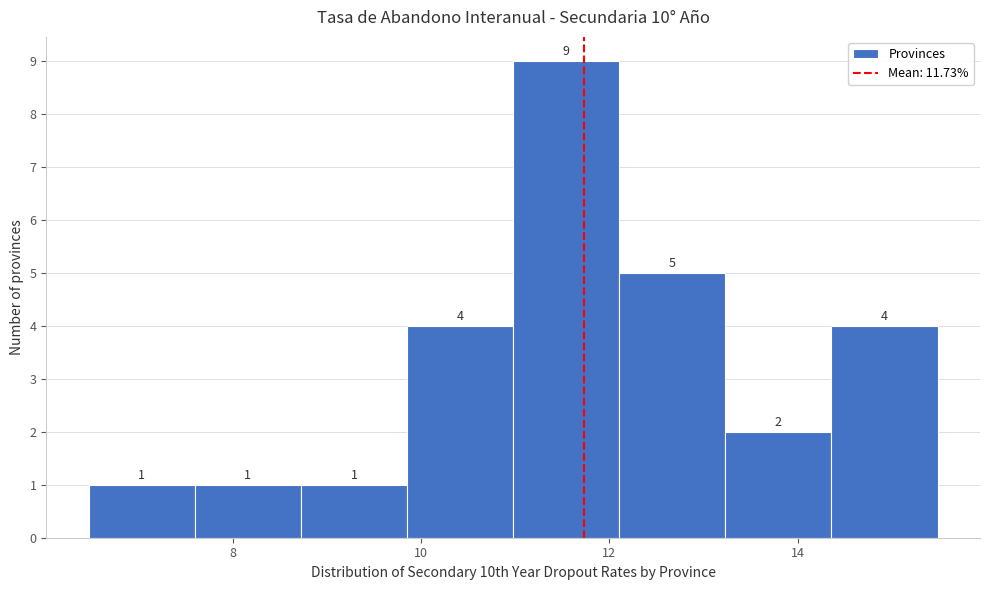

Over which range of the x-axis is the bar tallest?

11.0 to 12.2